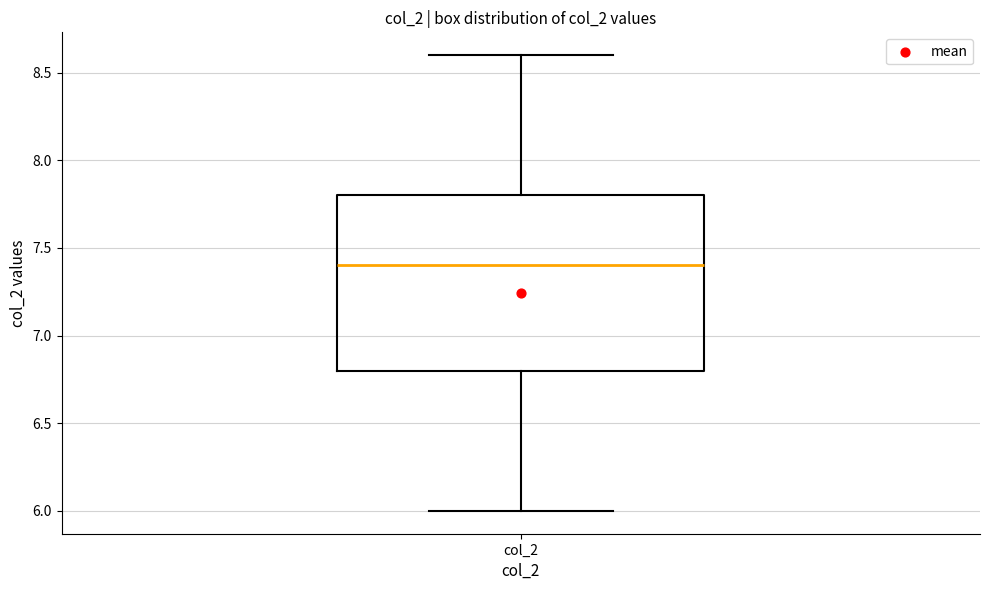

Read this box plot against the y-axis: the position of the median line, the range covered by the box, and the ends of both whiskers. The values are not printed on the chart, so give them approximately, as read against the axis.

median 7.4, box 6.8 to 7.8, whiskers 6.0 to 8.6